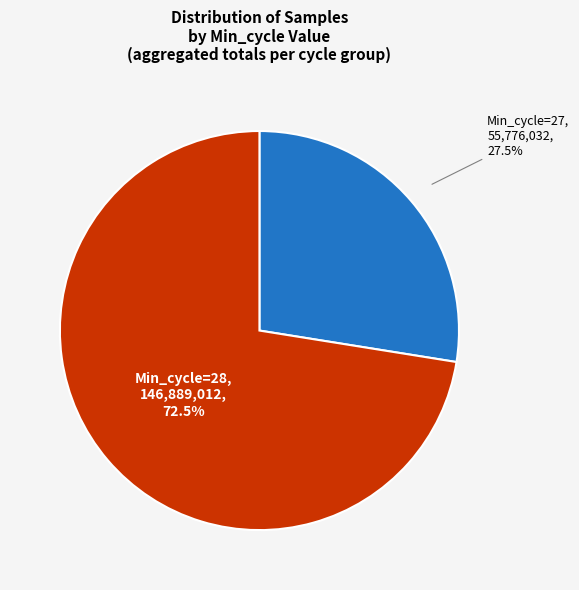

Is there any slice that represents more than half of the pie?

Yes